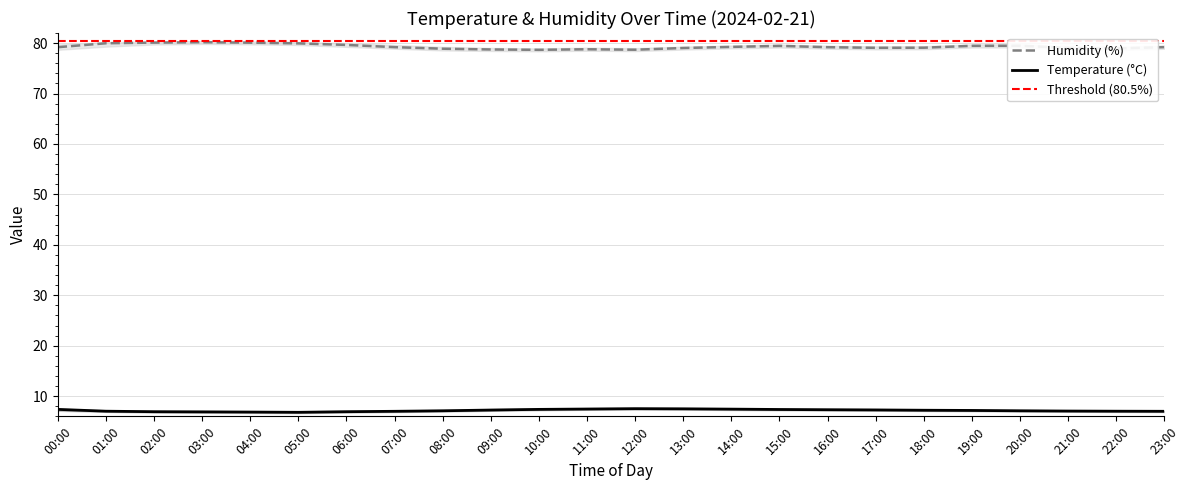

Read the humidity_upper value at 17:00.

79.4